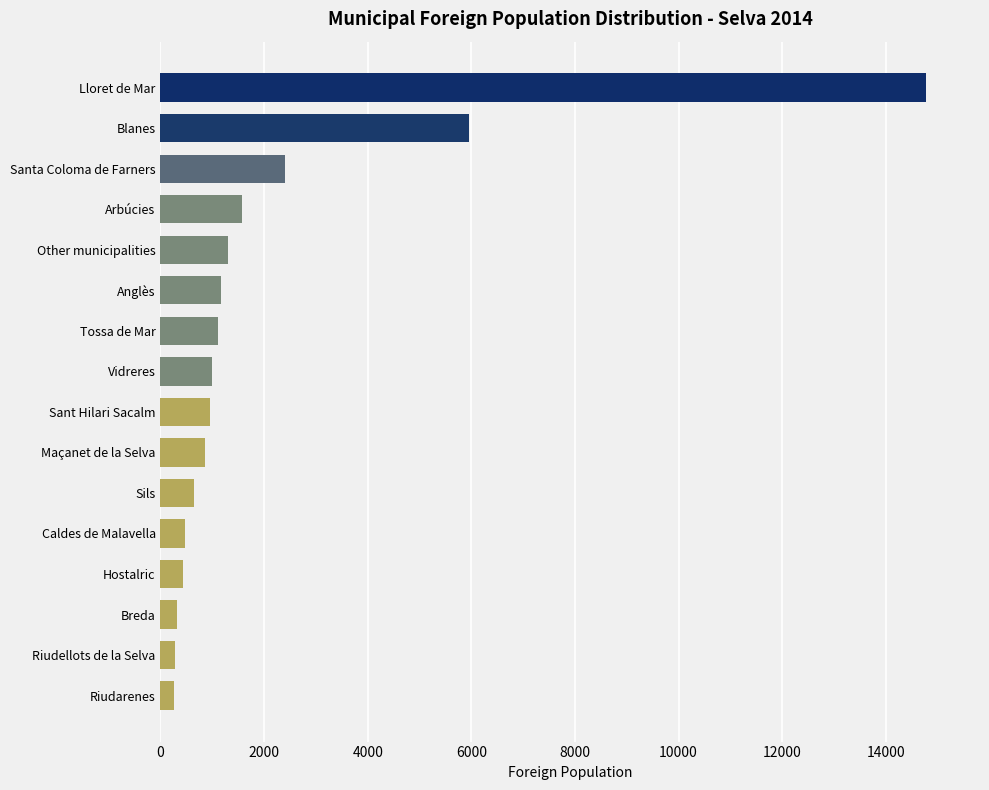

How many series are shown in this chart?

1